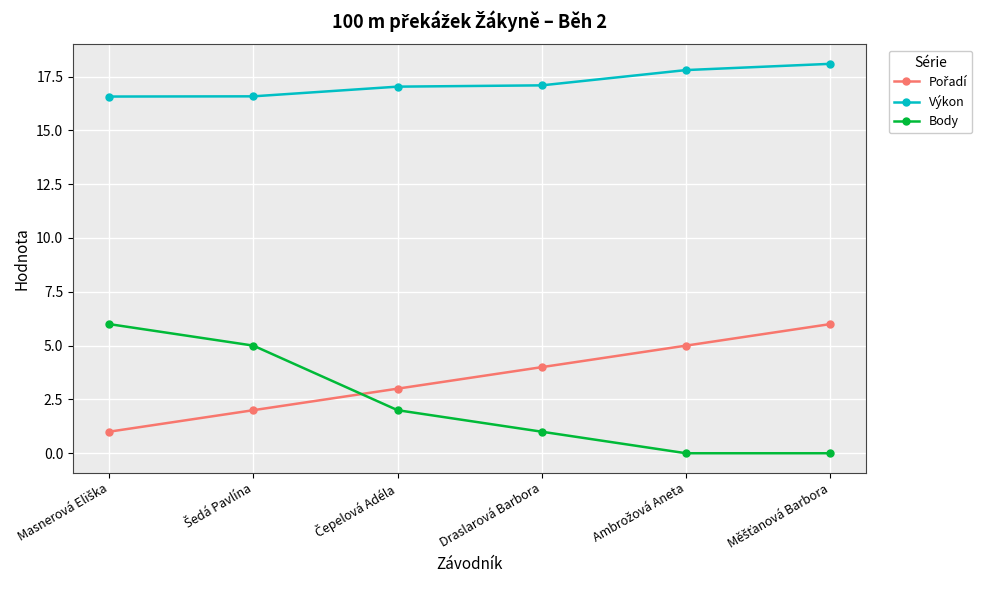

True or false: Body and Výkon cross at least once.

False